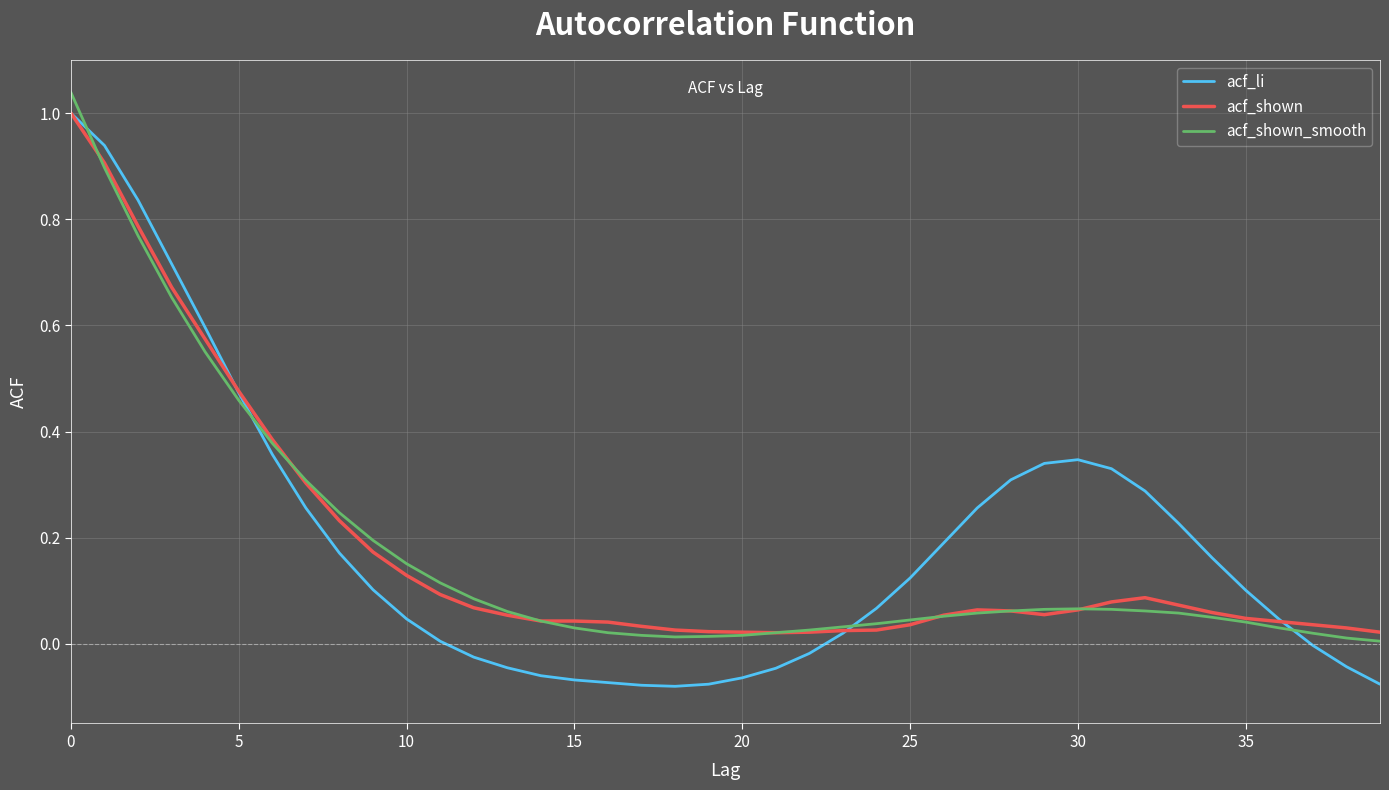

Which series has the largest range (max minus min)?

acf_li